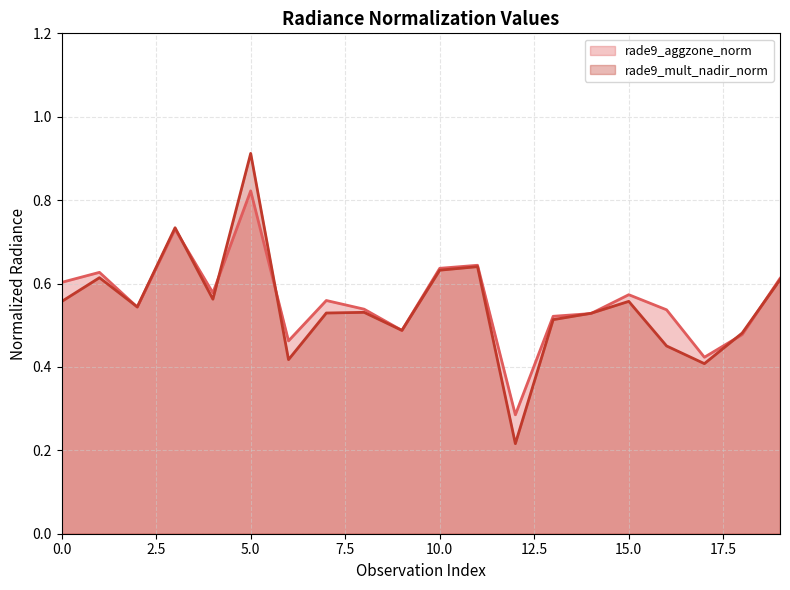

At which category is the sum across all series the highest?

5.0